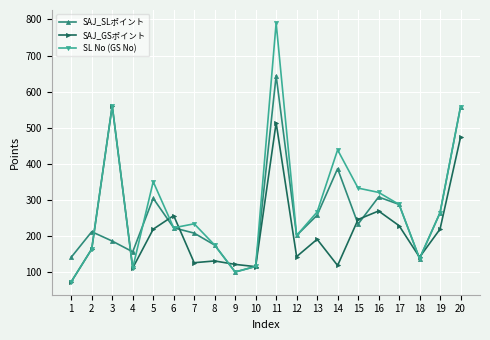

Is this an area chart (filled region under the line)?

No